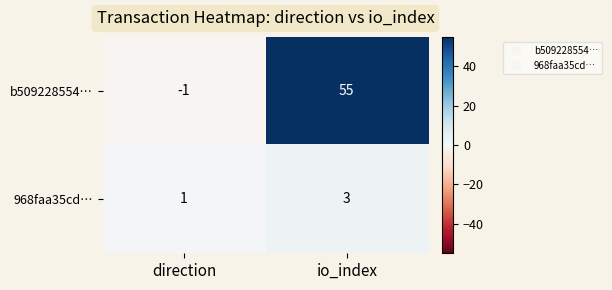

How many series are shown in this chart?

2